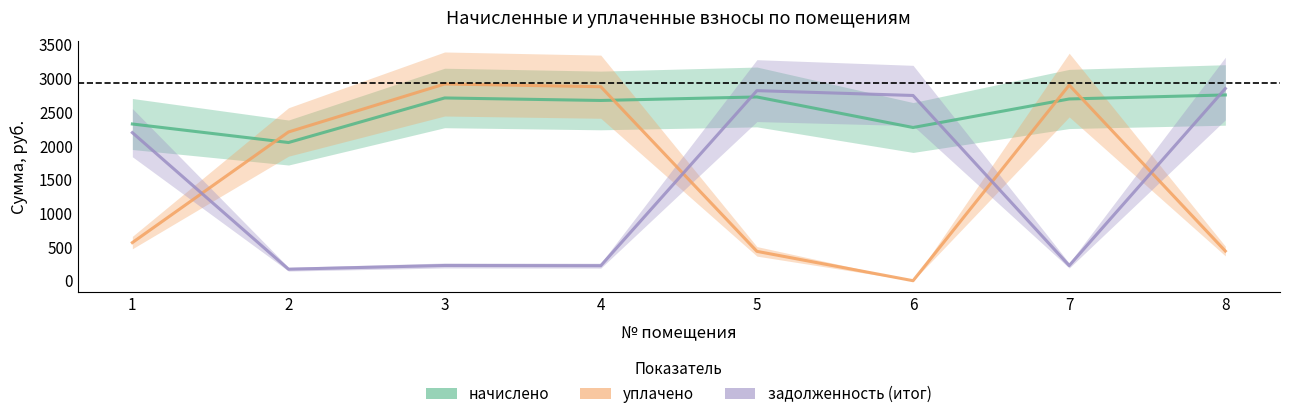

What is the total value across all series at 2?

4429.1